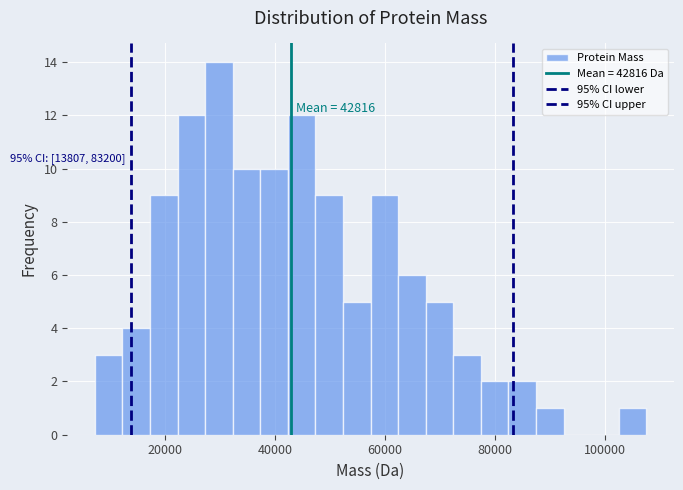

Around what value on the x-axis is the tallest bar? Give the approximate position of its centre, as read against the axis.

30000